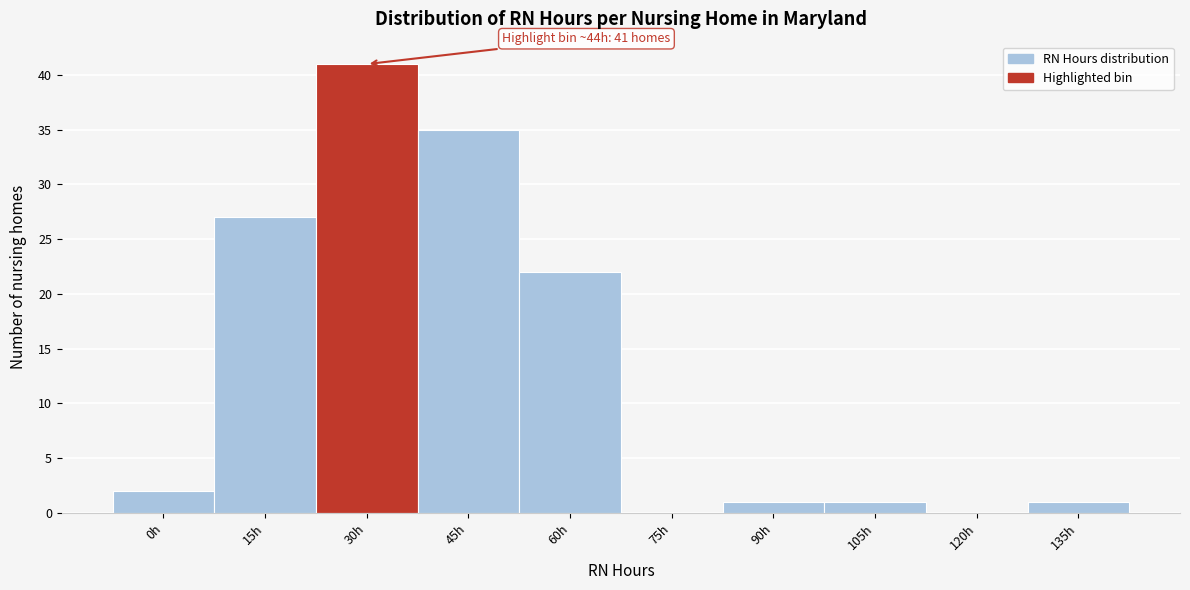

Reading right to left, transcribe all the data shown in this chart.

135h=1	120h=0	105h=1	90h=1	75h=0	60h=22	45h=35	30h=41	15h=27	0h=2